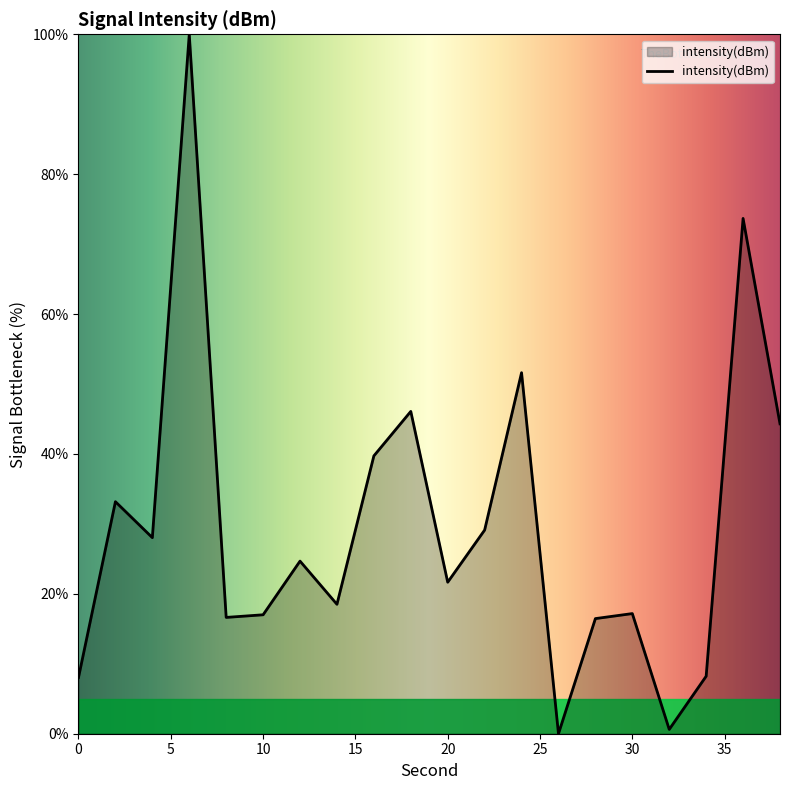

What is the difference between the maximum and minimum values?

100.0